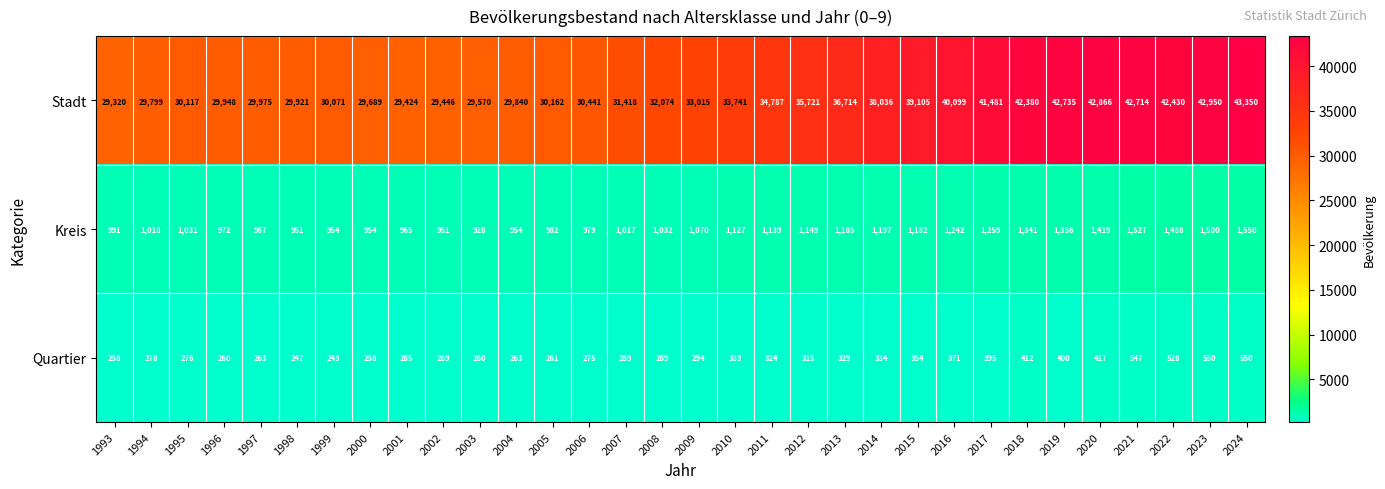

Which series has the largest range (max minus min)?

Stadt